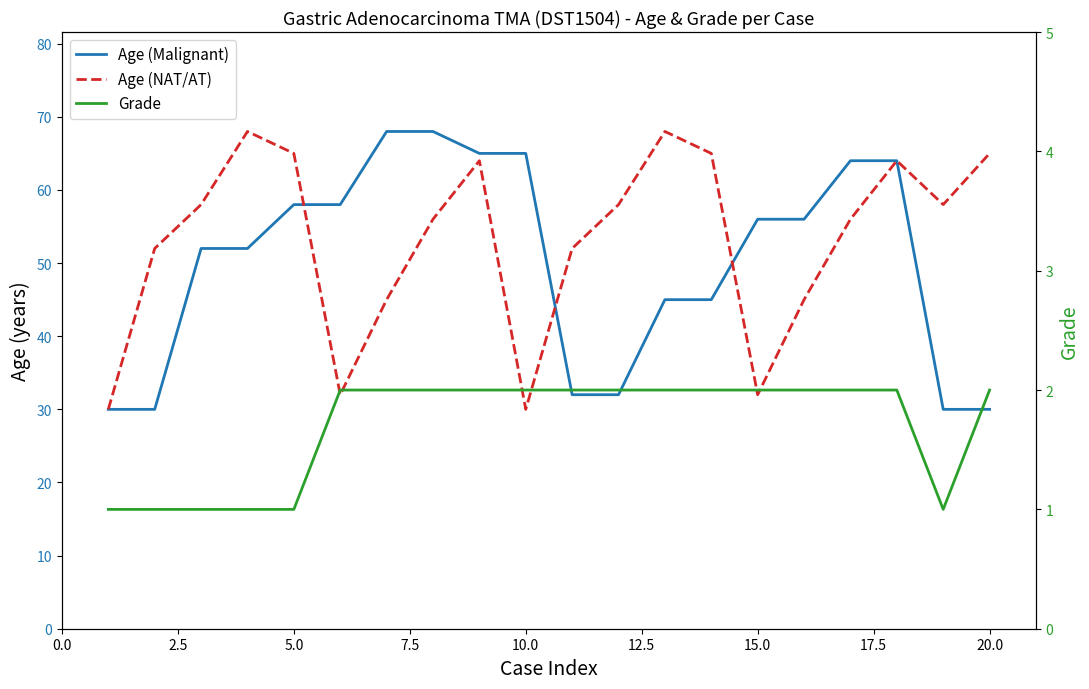

At how many categories does at least one series exceed 61?

11